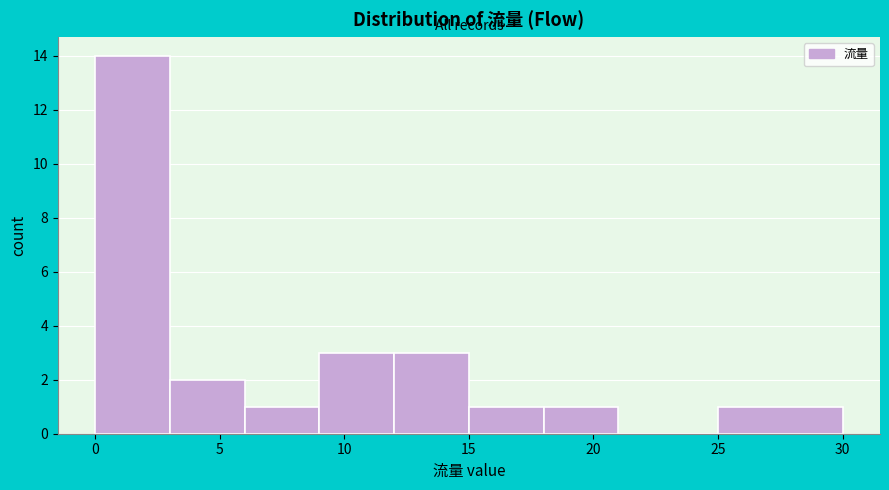

Which range on the x-axis has the tallest bar?

0 to 3